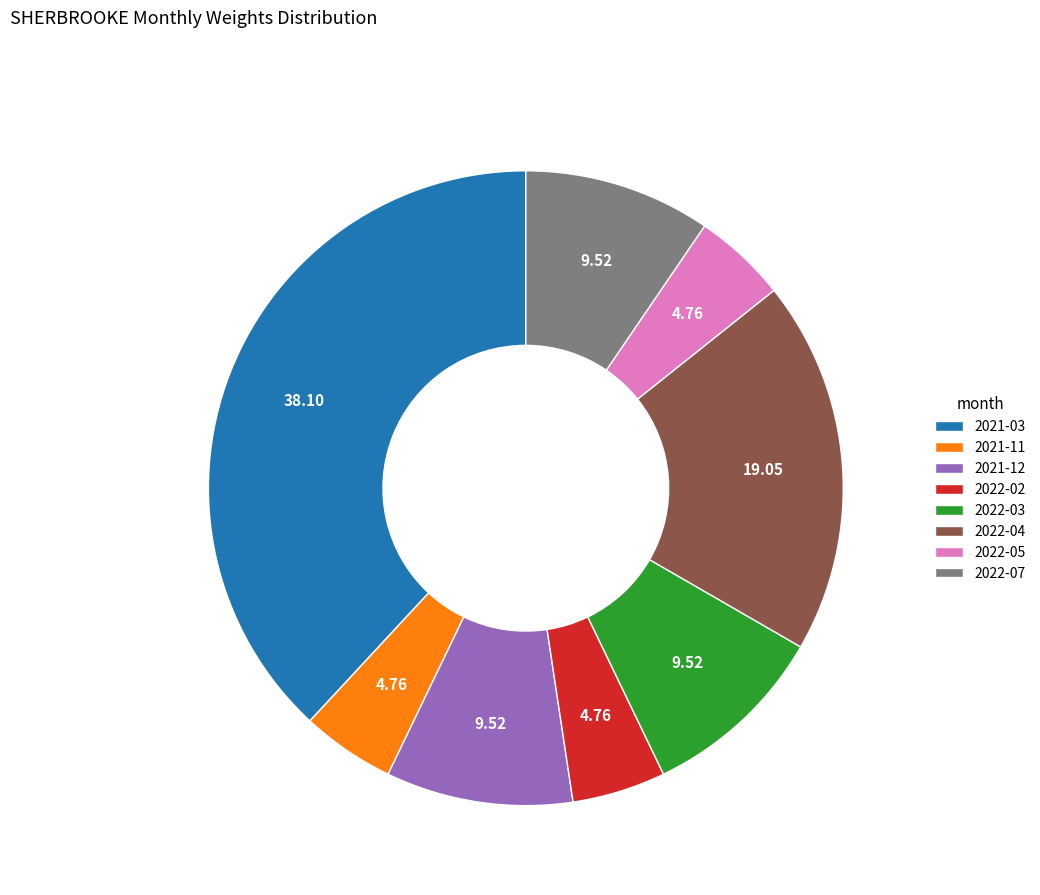

The 2021-11 slice represents 5% of the pie. True or false?

True